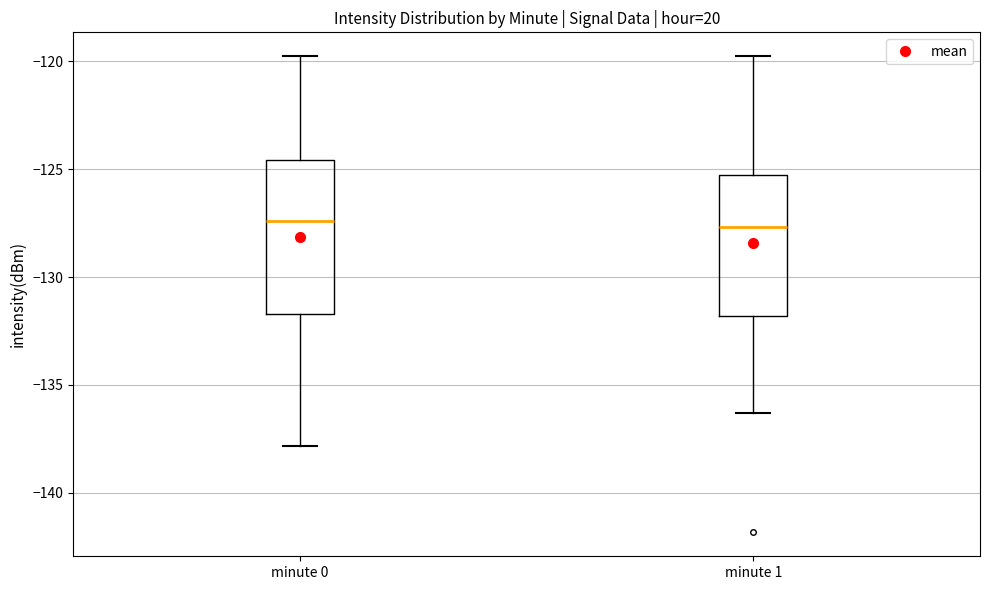

Reading left to right, transcribe this box plot: for each box, give where its median line is, the range the box spans, and where its two whiskers end, as read against the y-axis. The values are not printed on the chart, so give them approximately, as read against the axis.

minute 0: median -127.5, box -131.5 to -124.5, whiskers -138.0 to -120.0
minute 1: median -127.5, box -132.0 to -125.5, whiskers -136.5 to -120.0